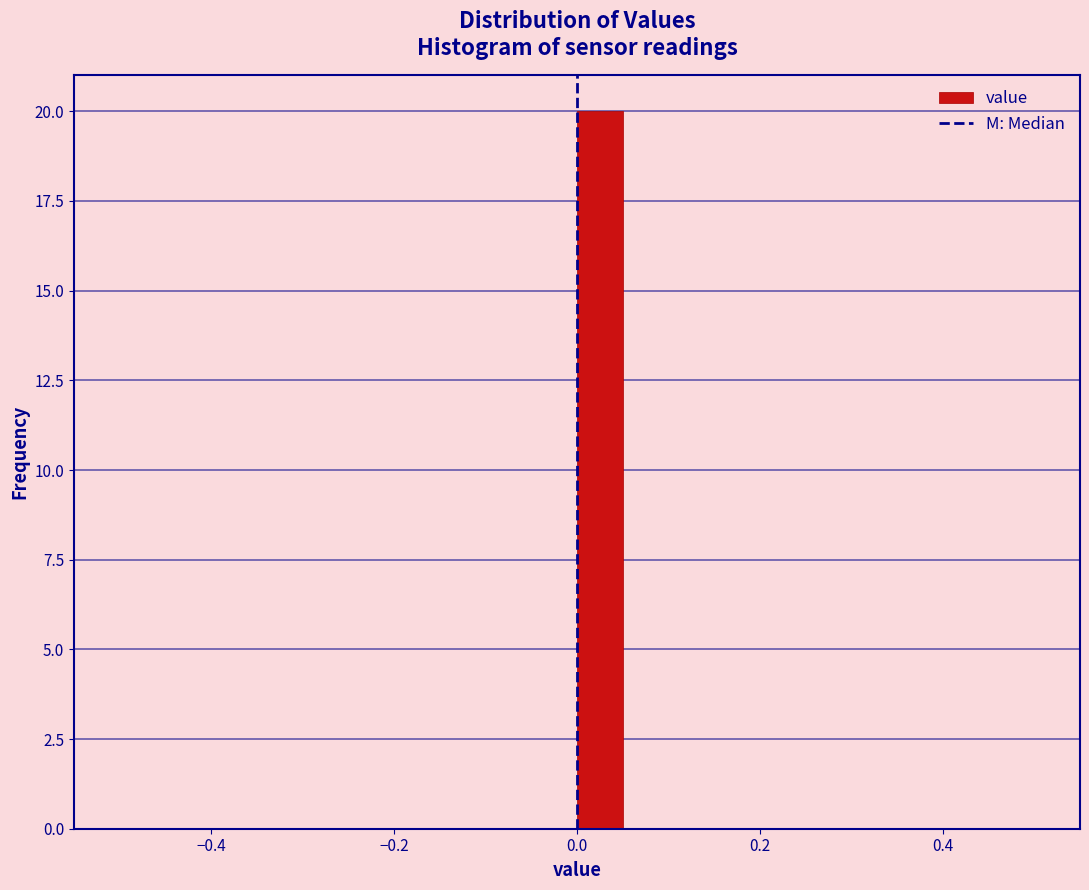

Read against the x-axis, roughly where is the centre of the tallest bar?

0.02